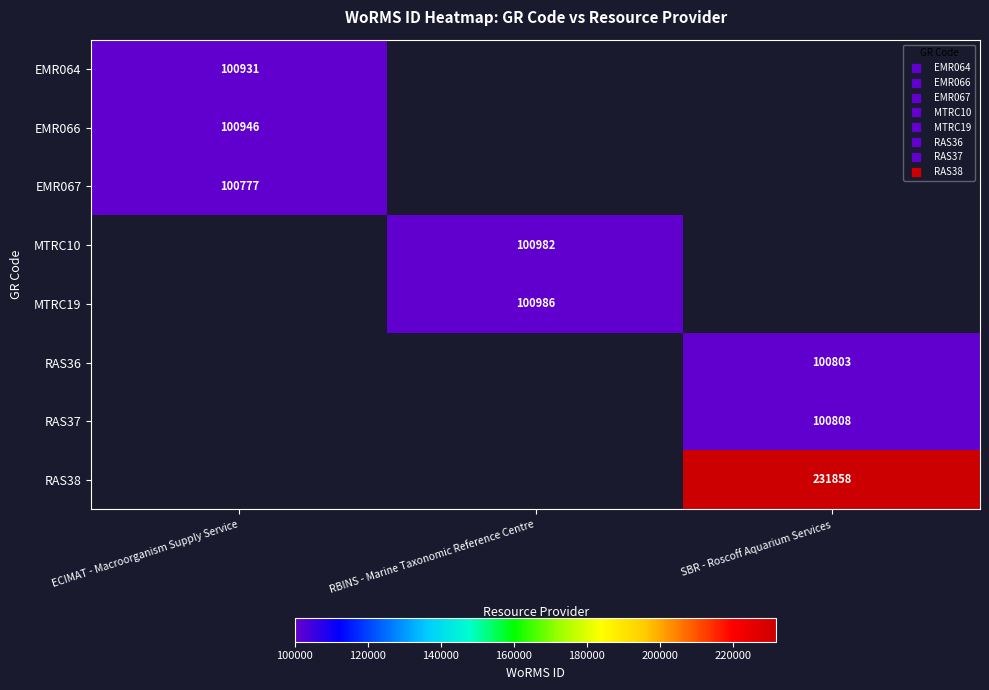

What is the approximate value of MTRC10 at RBINS - Marine Taxonomic Reference Centre?

100982